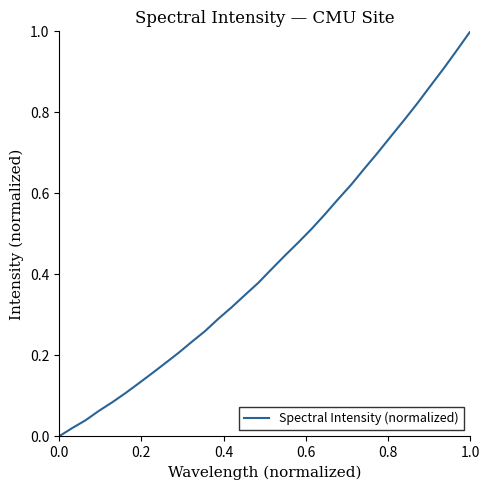

True or false: the data has more than 1 interior local peaks.

False